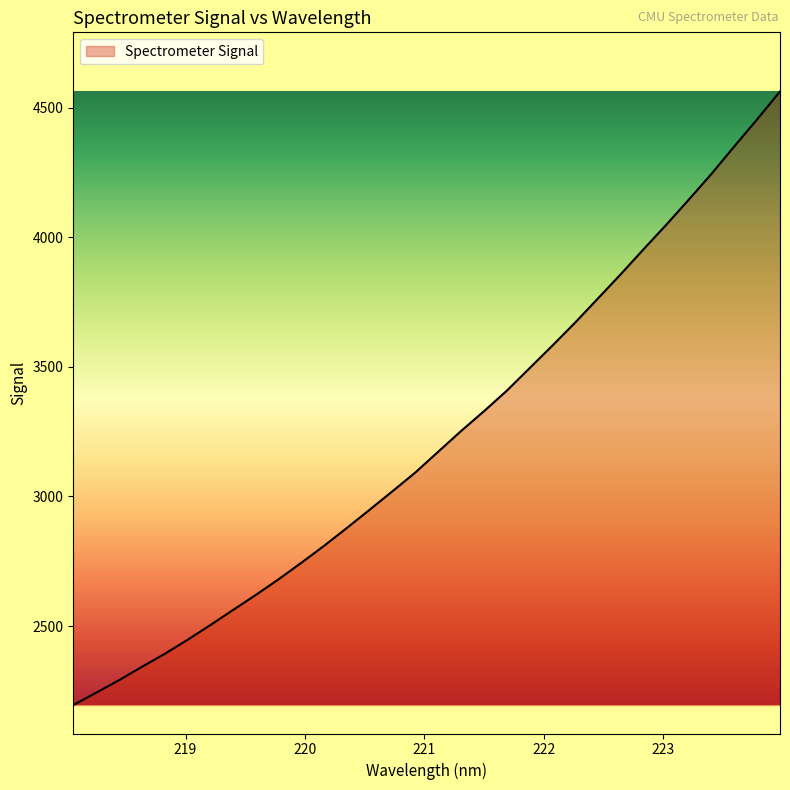

What is the minimum value shown in the chart?

2195.5